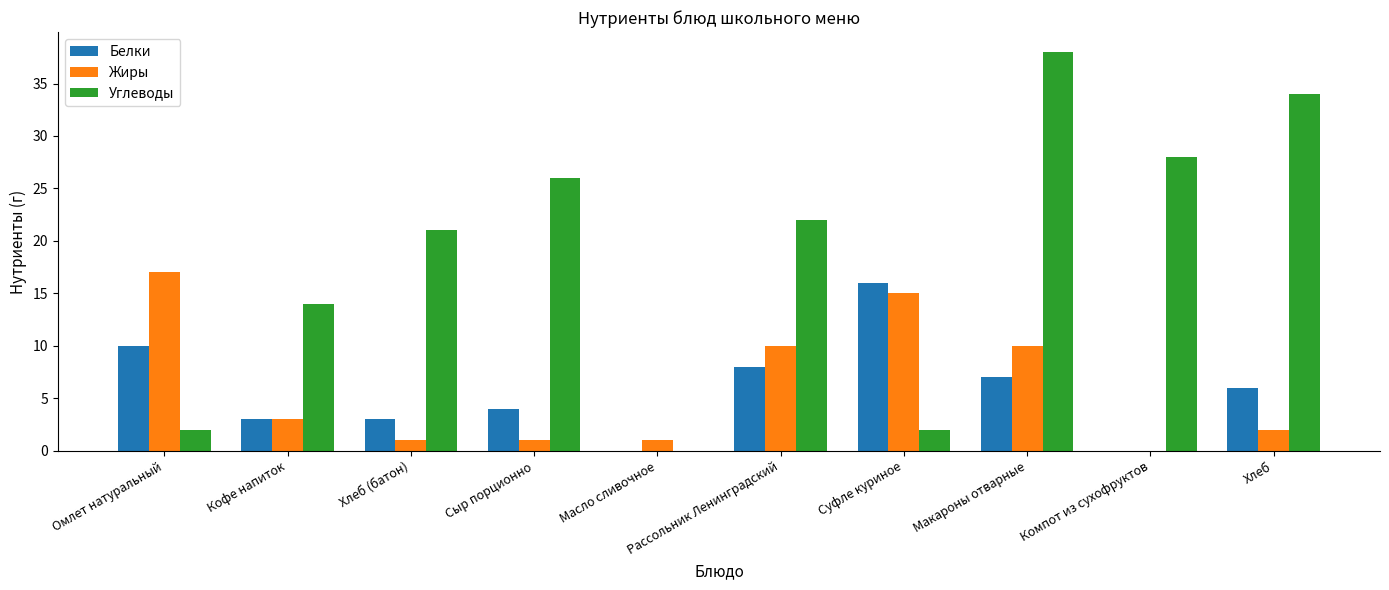

What is the highest value of the Жиры series?

17